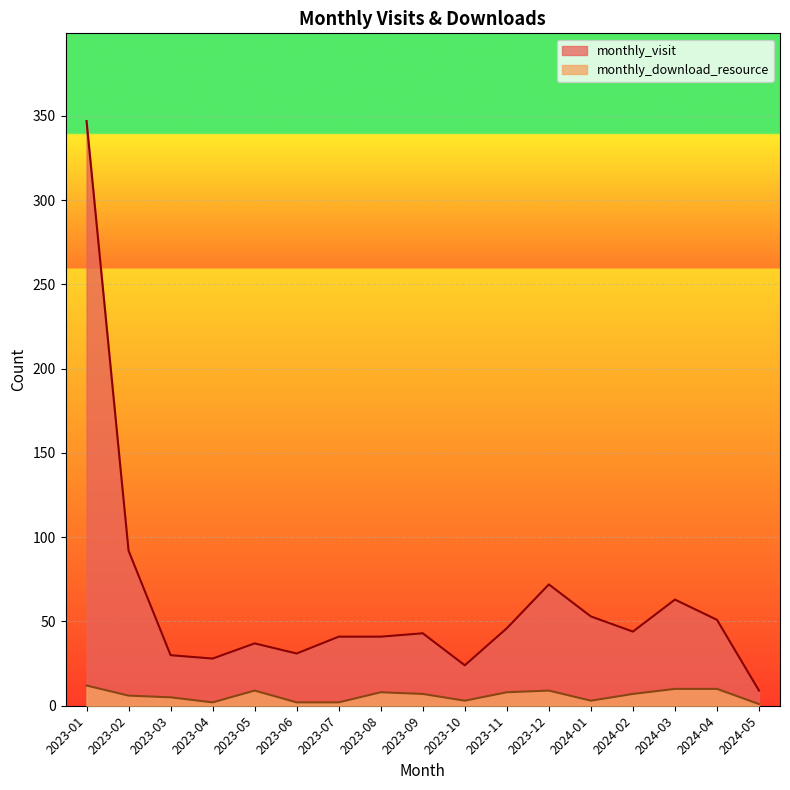

How many interior local peaks does the monthly_download_resource series have?

3